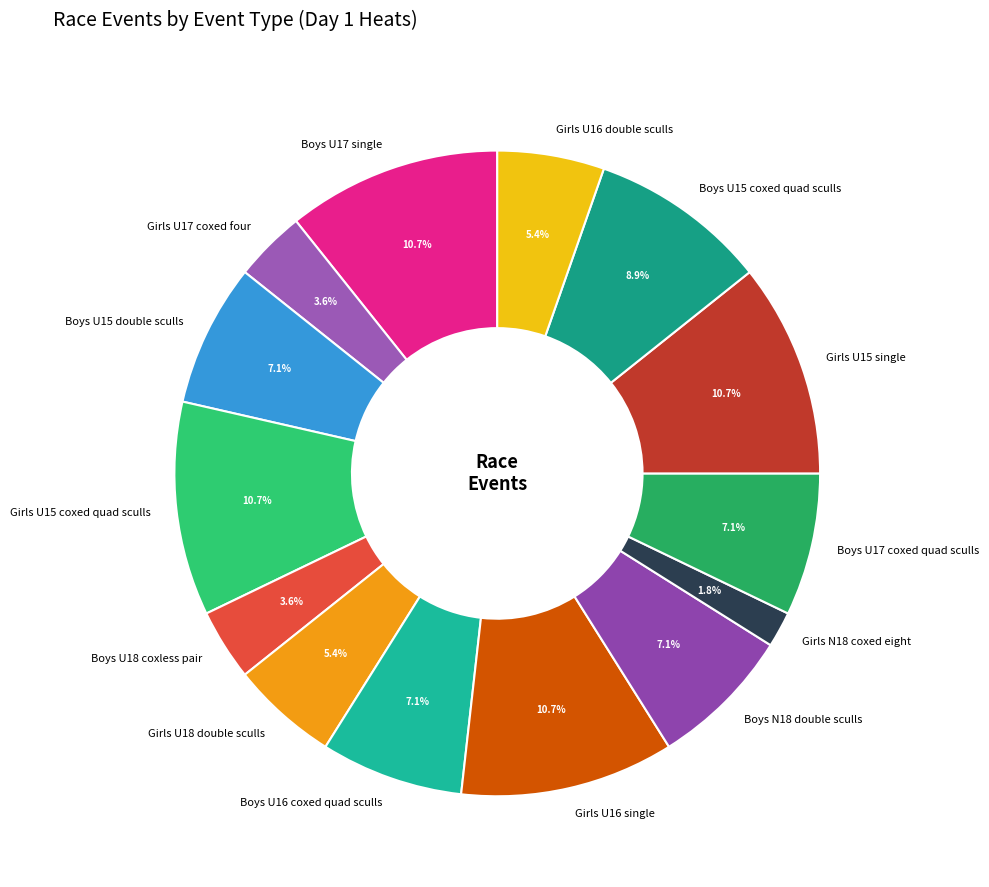

Is the sum of Boys U17 coxed quad sculls and Girls U17 coxed four greater than half?

No